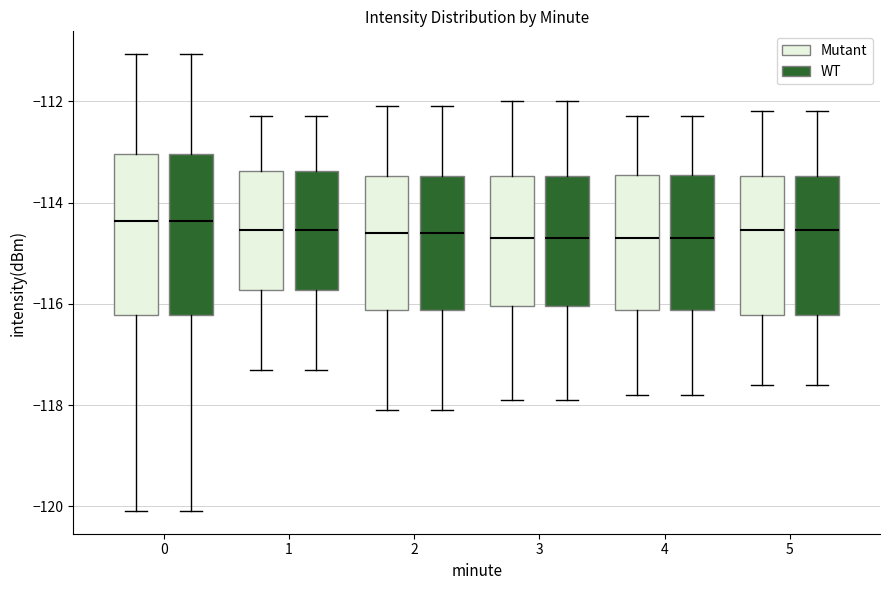

Where does the median line of the box for 3 (Mutant) sit on the y-axis? The values are not printed on the chart, so give them approximately, as read against the axis.

-114.6